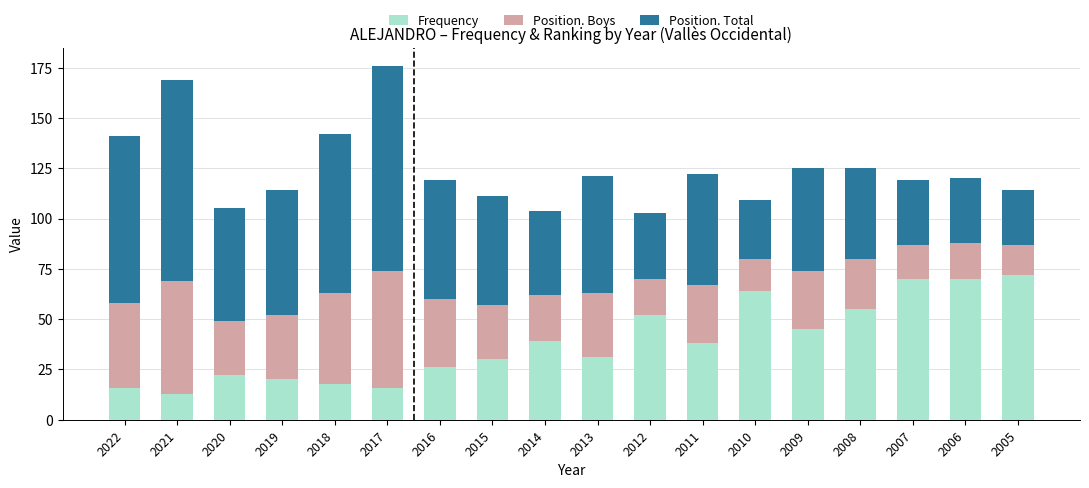

What is the difference between the maximum and minimum values in the Frequency series?

59